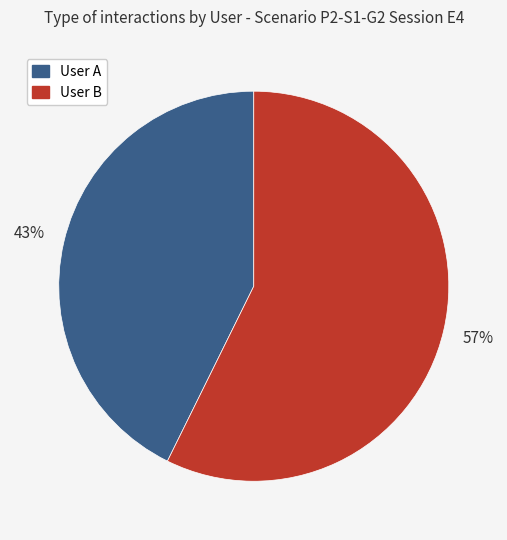

Is there any slice that represents more than half of the pie?

Yes